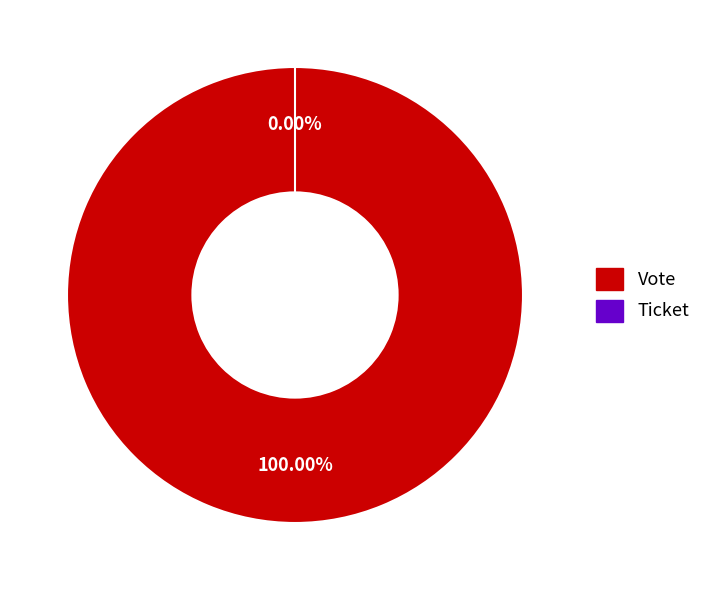

Is it true that Ticket is 14% of the pie?

False